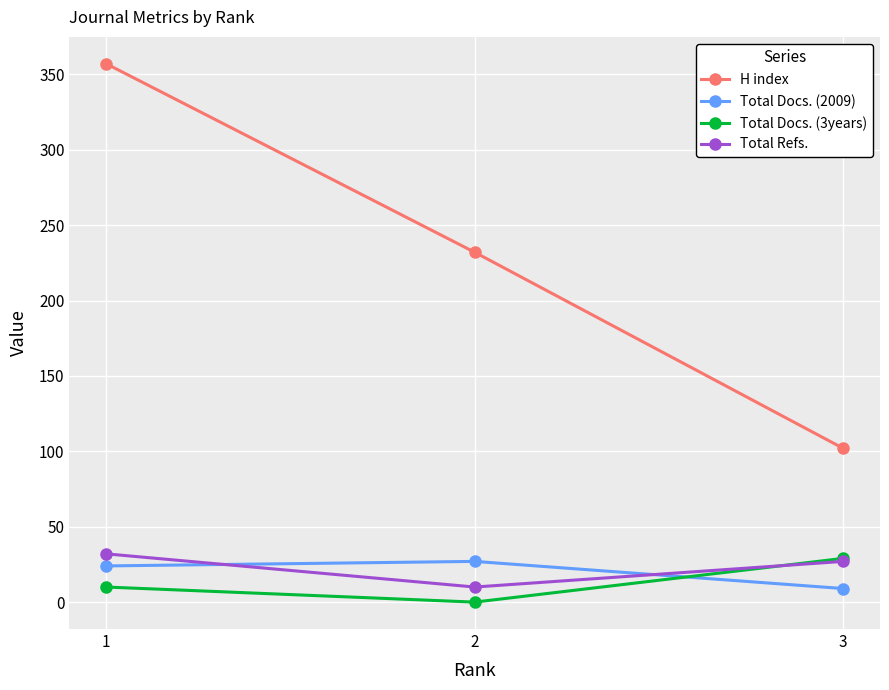

What are all the series names shown in the legend?

H index, Total Docs. (2009), Total Docs. (3years), Total Refs.